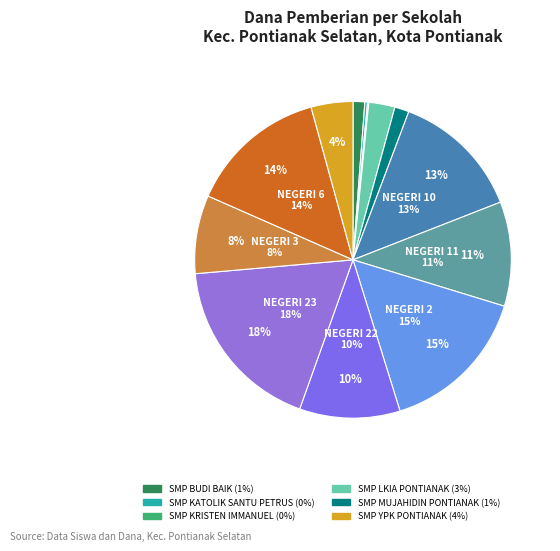

What is the ratio of the value at SMP NEGERI 11 to the value at SMP NEGERI 23?

0.6